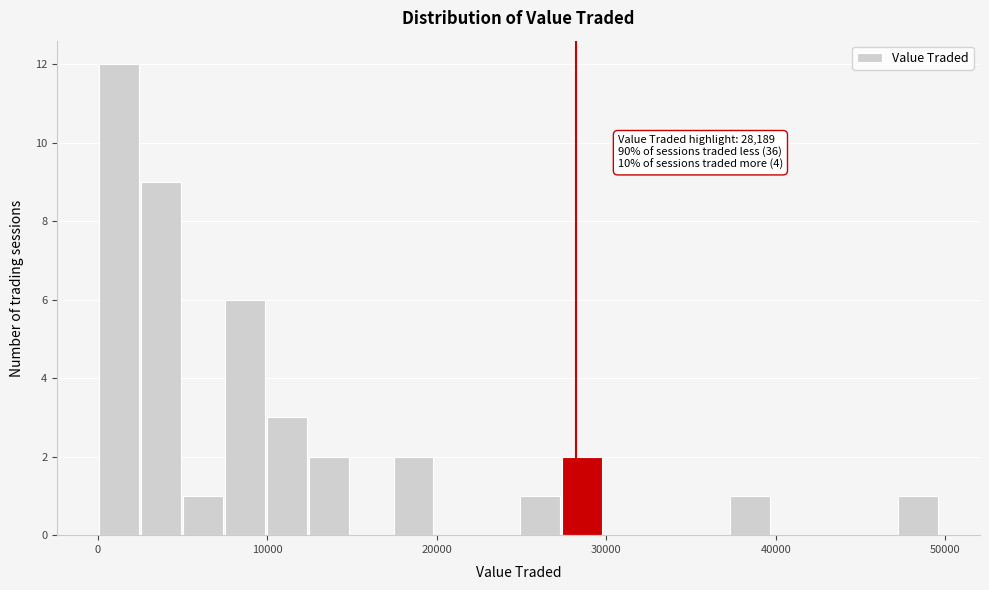

Around what value on the x-axis is the tallest bar? Give the approximate position of its centre, as read against the axis.

1000